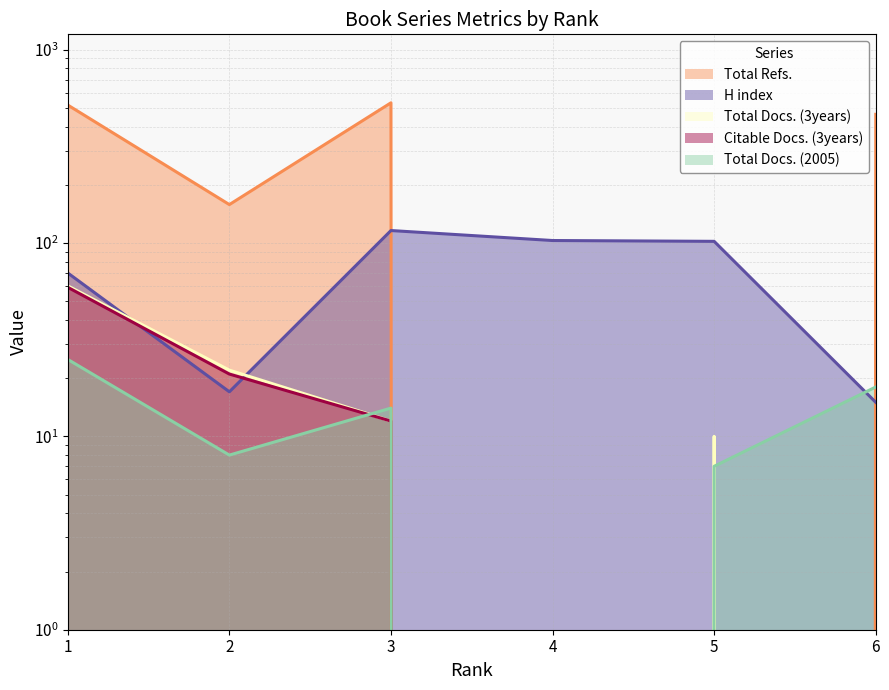

Reading left to right, extract all data points from this chart.

H index: 1=70	2=17	3=116	4=103	5=102	6=15
Total Docs. (2005): 1=25	2=8	3=14	4=0	5=7	6=18
Total Docs. (3years): 1=60	2=22	3=12	4=0	5=10	6=0
Total Refs.: 1=517	2=158	3=531	4=0	5=0	6=463
Citable Docs. (3years): 1=59	2=21	3=12	4=0	5=0	6=0